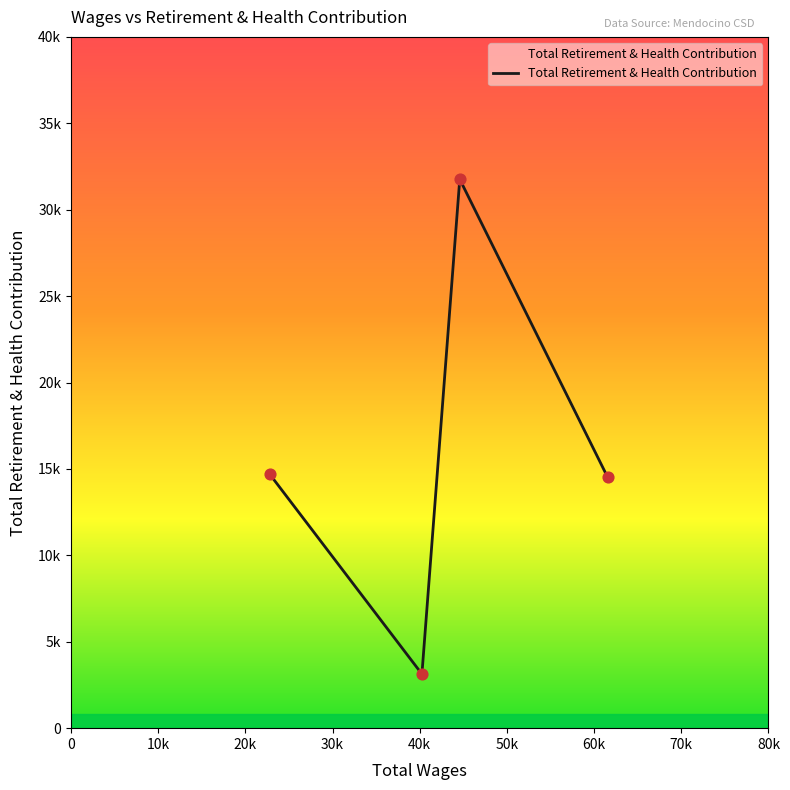

Does the chart have visible grid lines?

No